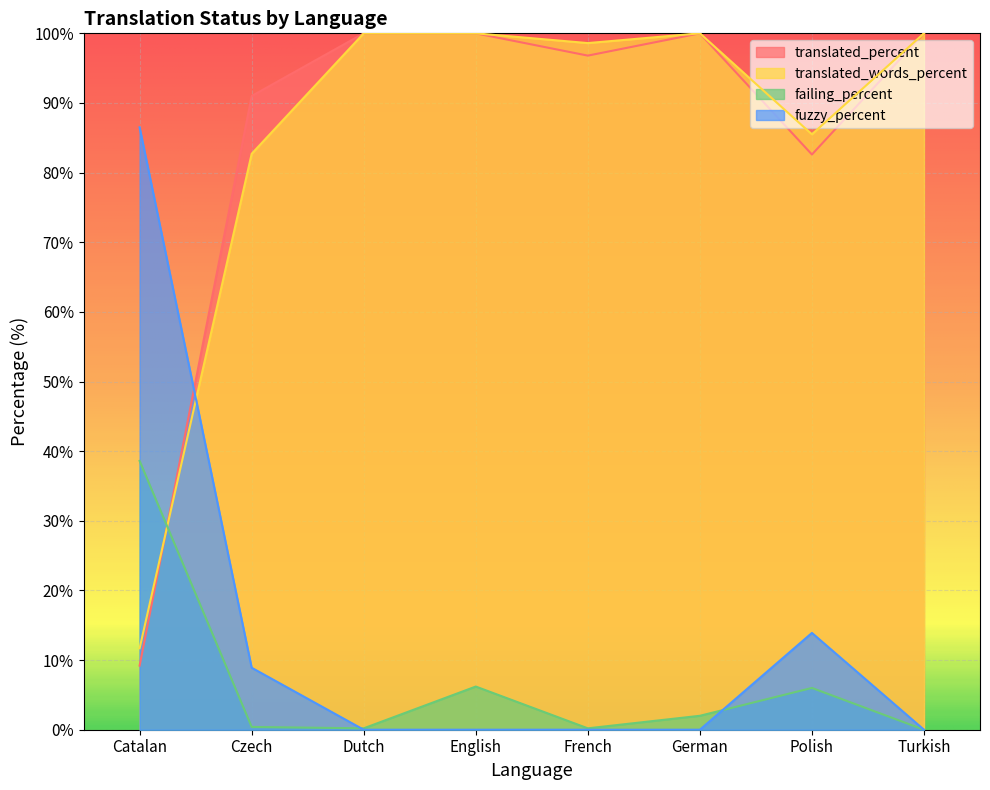

Which series has the largest range (max minus min)?

translated_percent